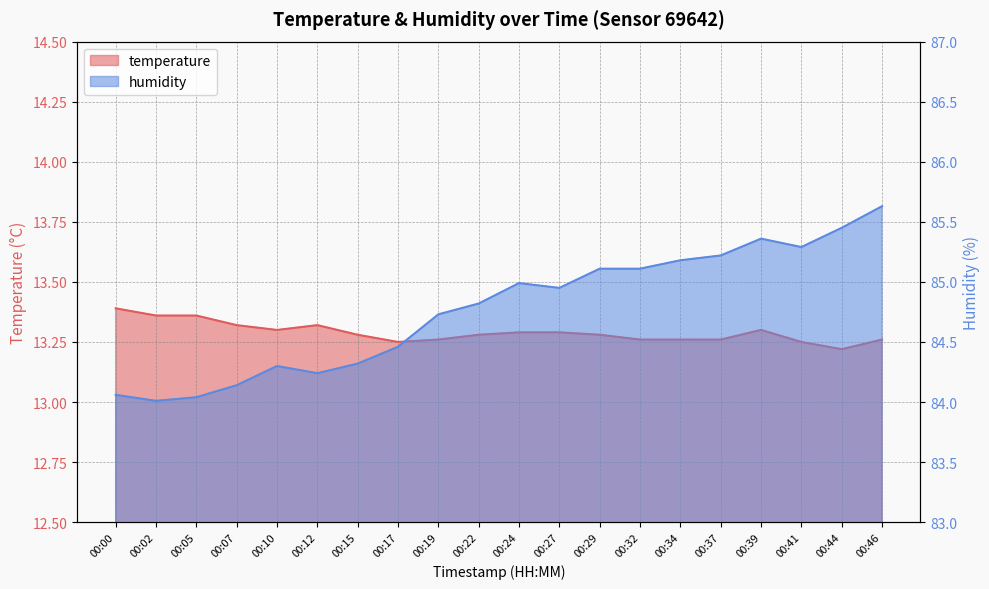

What is the difference between the second highest and second lowest values in the temperature series?

0.1